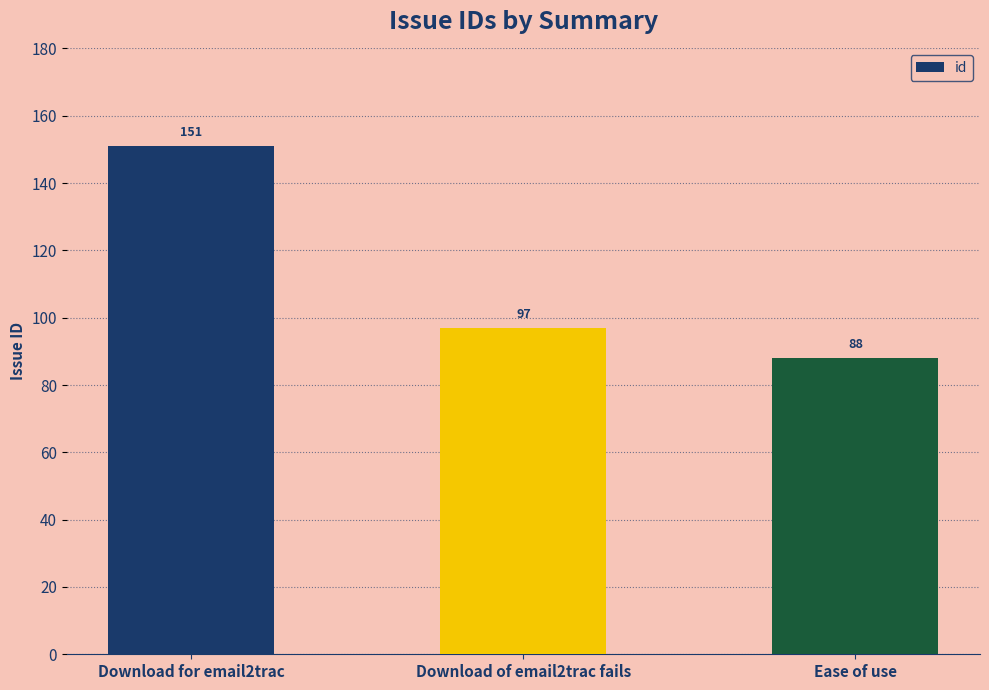

At which category does the chart reach its minimum across all series?

Ease of use